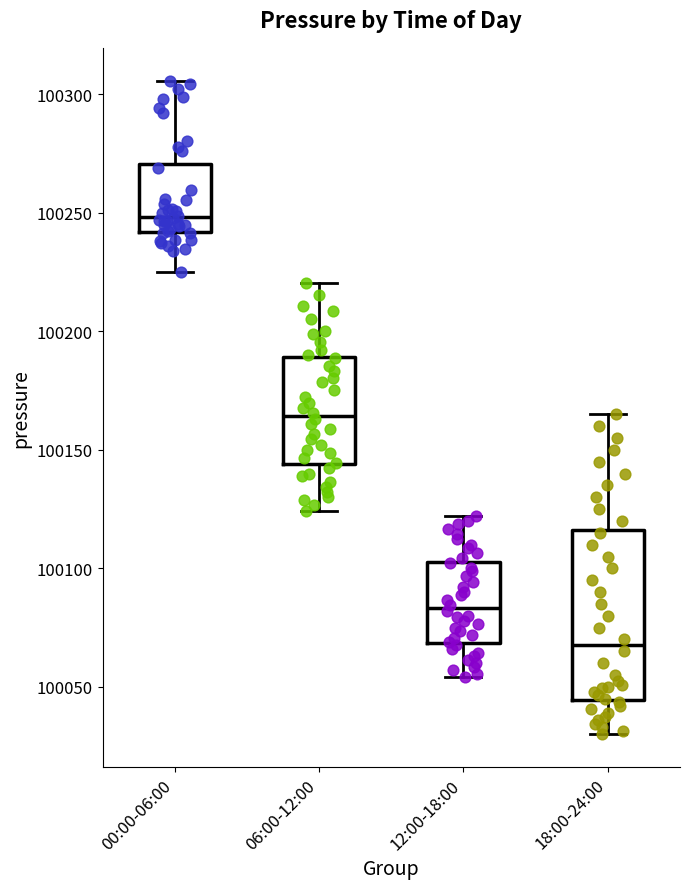

Reading left to right, transcribe this box plot: for each box, give where its median line is, the range the box spans, and where its two whiskers end, as read against the y-axis. The values are not printed on the chart, so give them approximately, as read against the axis.

00:00-06:00: median 100250, box 100240 to 100270, whiskers 100225 to 100305
06:00-12:00: median 100165, box 100145 to 100190, whiskers 100125 to 100220
12:00-18:00: median 100085, box 100070 to 100105, whiskers 100055 to 100120
18:00-24:00: median 100070, box 100045 to 100115, whiskers 100030 to 100165